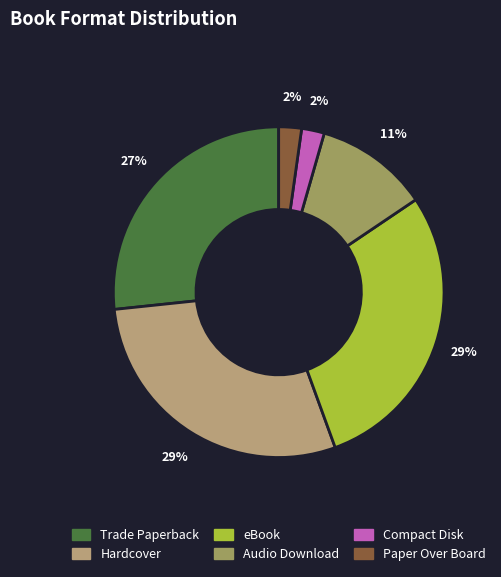

Which slice is the smallest?

Compact Disk